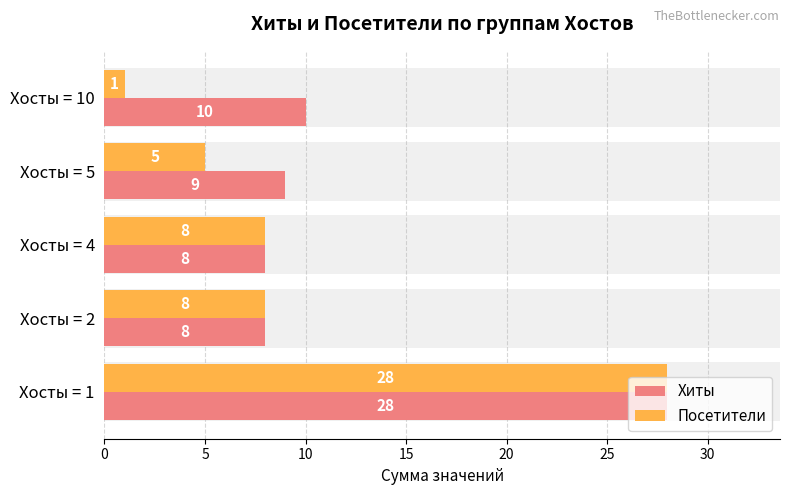

How many groups of bars are there?

5